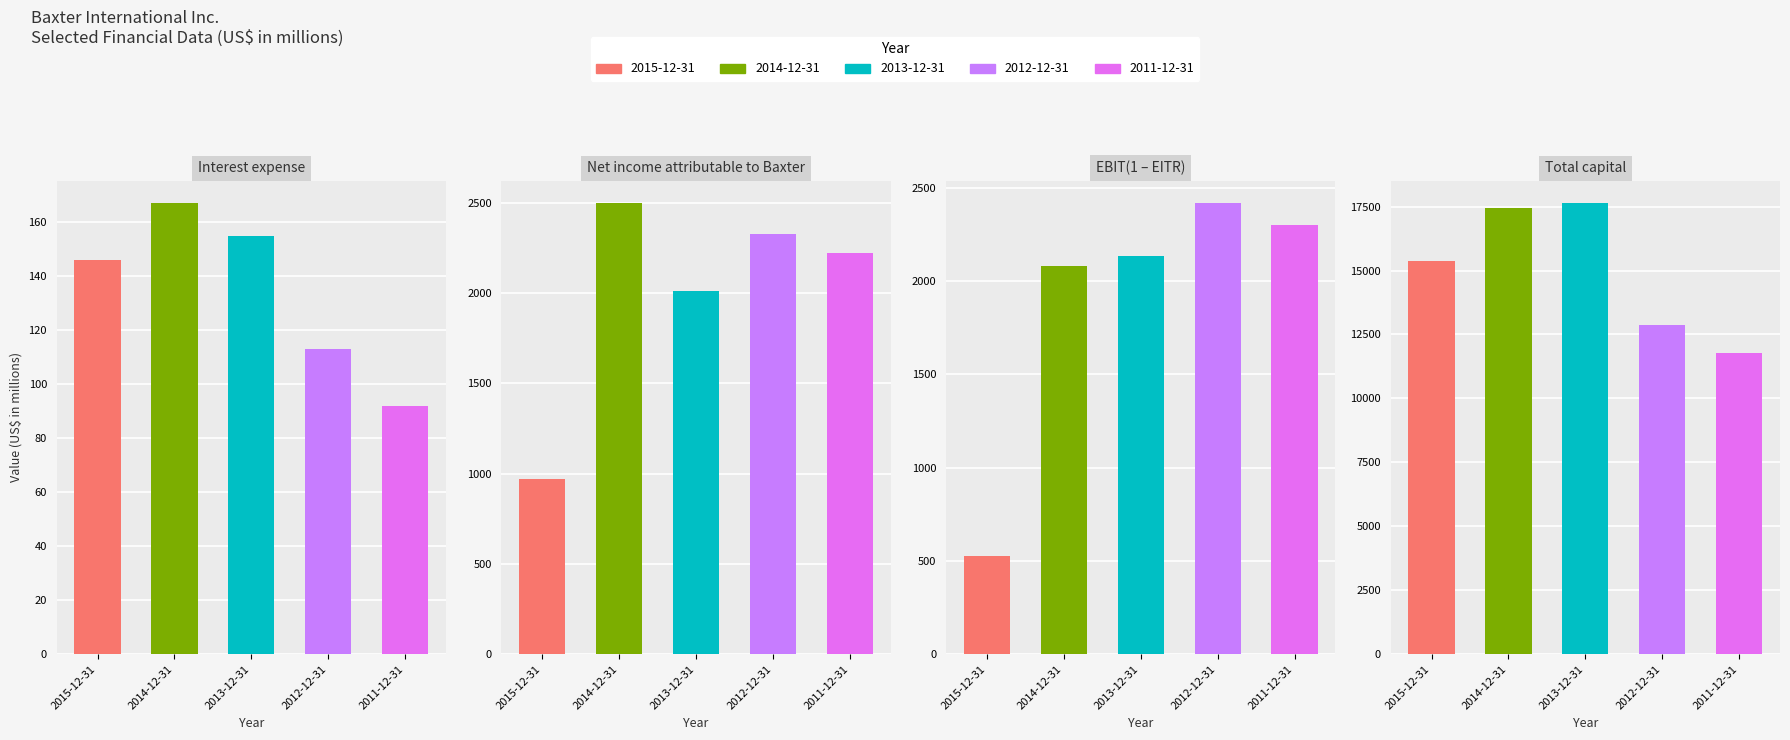

How many data points does each series have?

5